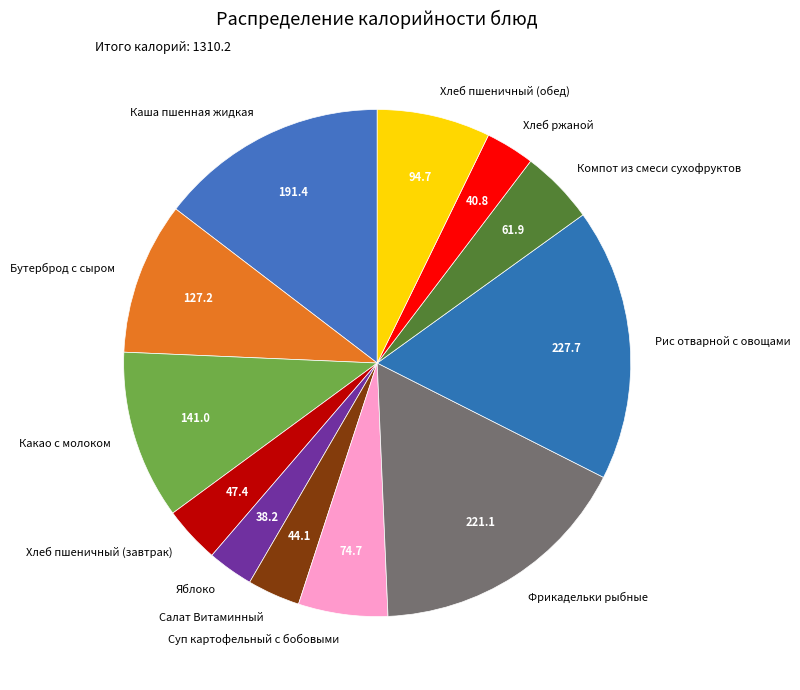

Is it true that Хлеб пшеничный (завтрак) is 4% of the pie?

True